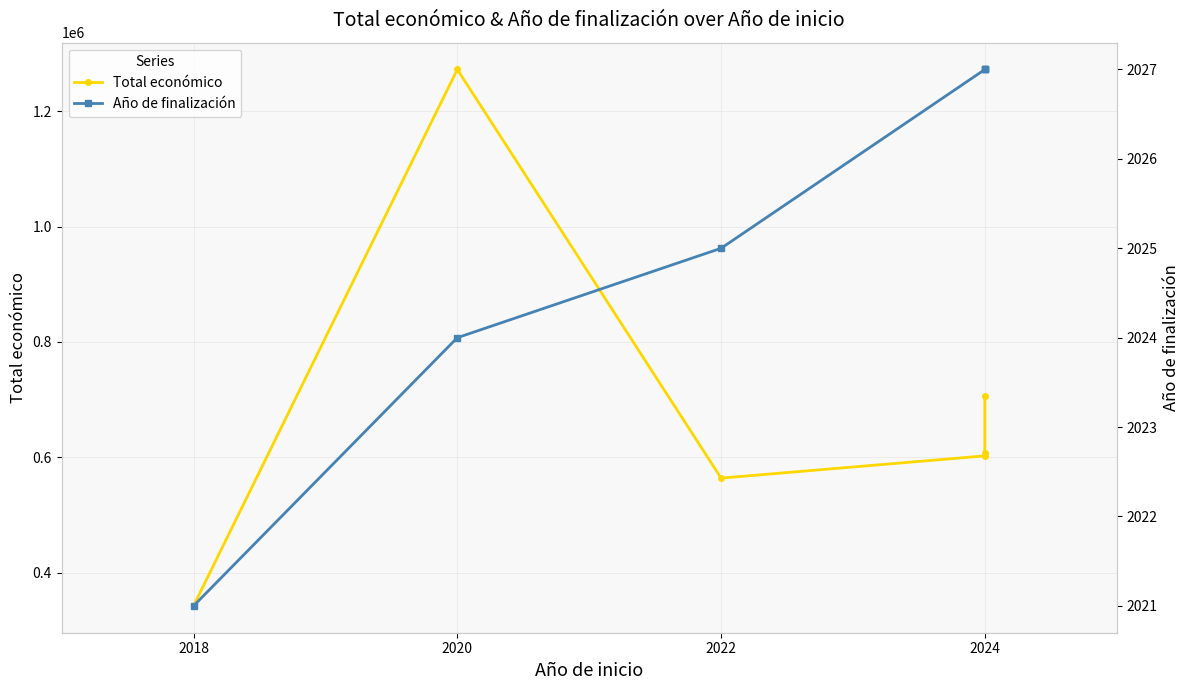

What are all the series names shown in the legend?

Total económico, Año de finalización